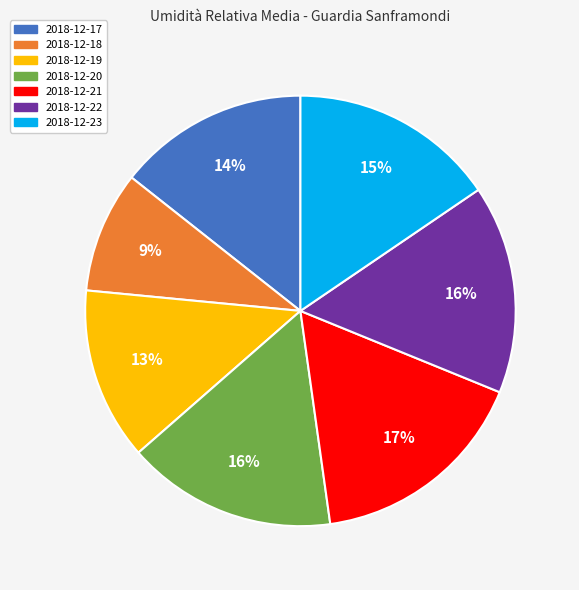

The 2018-12-18 slice represents 9% of the pie. True or false?

True